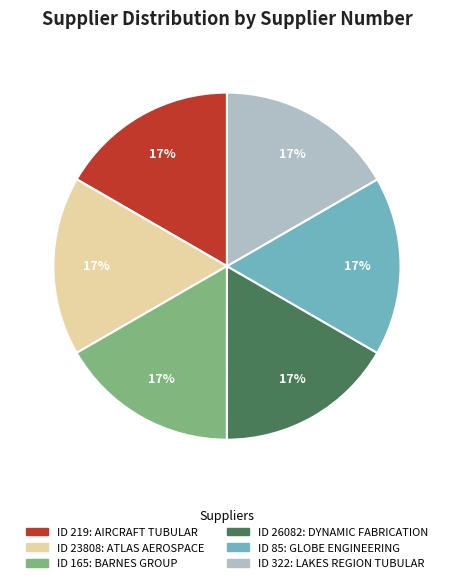

To the nearest percent, what is the average slice percentage?

17%